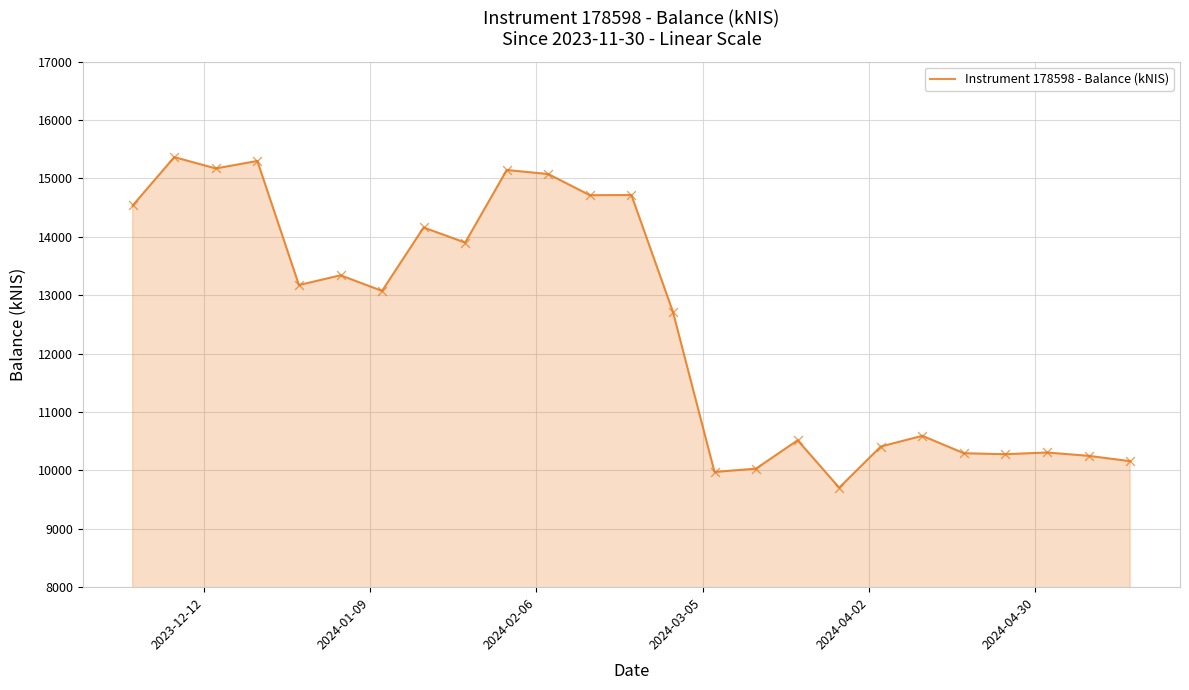

What is the difference between the maximum and minimum values?

5661.1